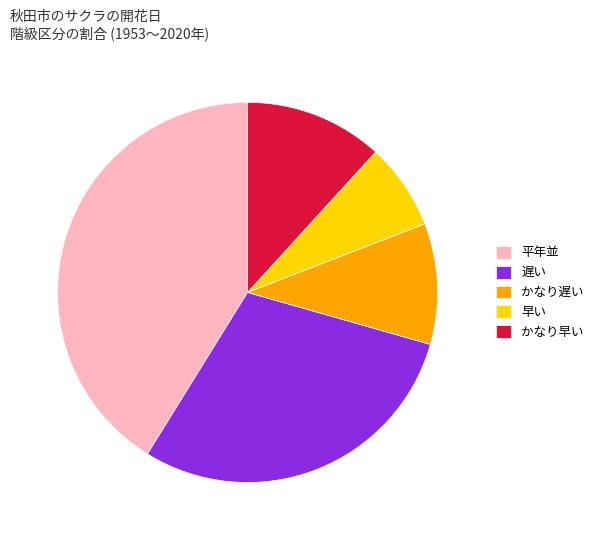

Is the sum of かなり遅い and 遅い greater than half?

No